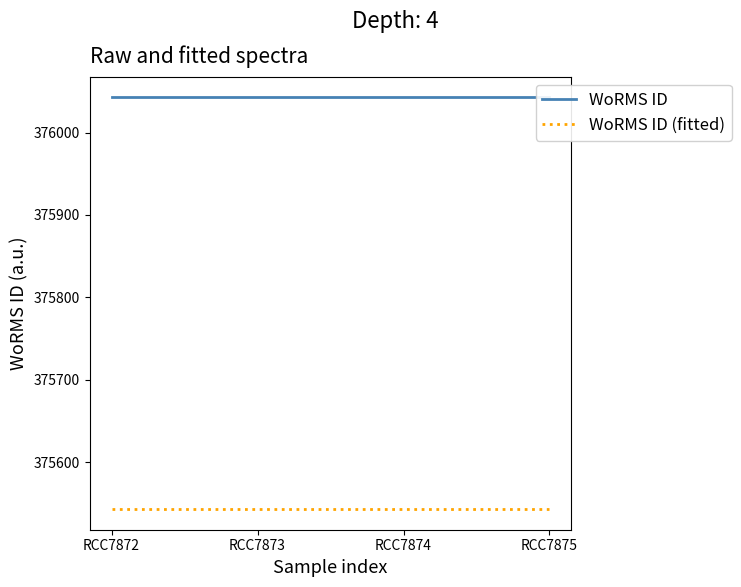

True or false: WoRMS ID (fitted) has more than 0 interior local peaks.

False